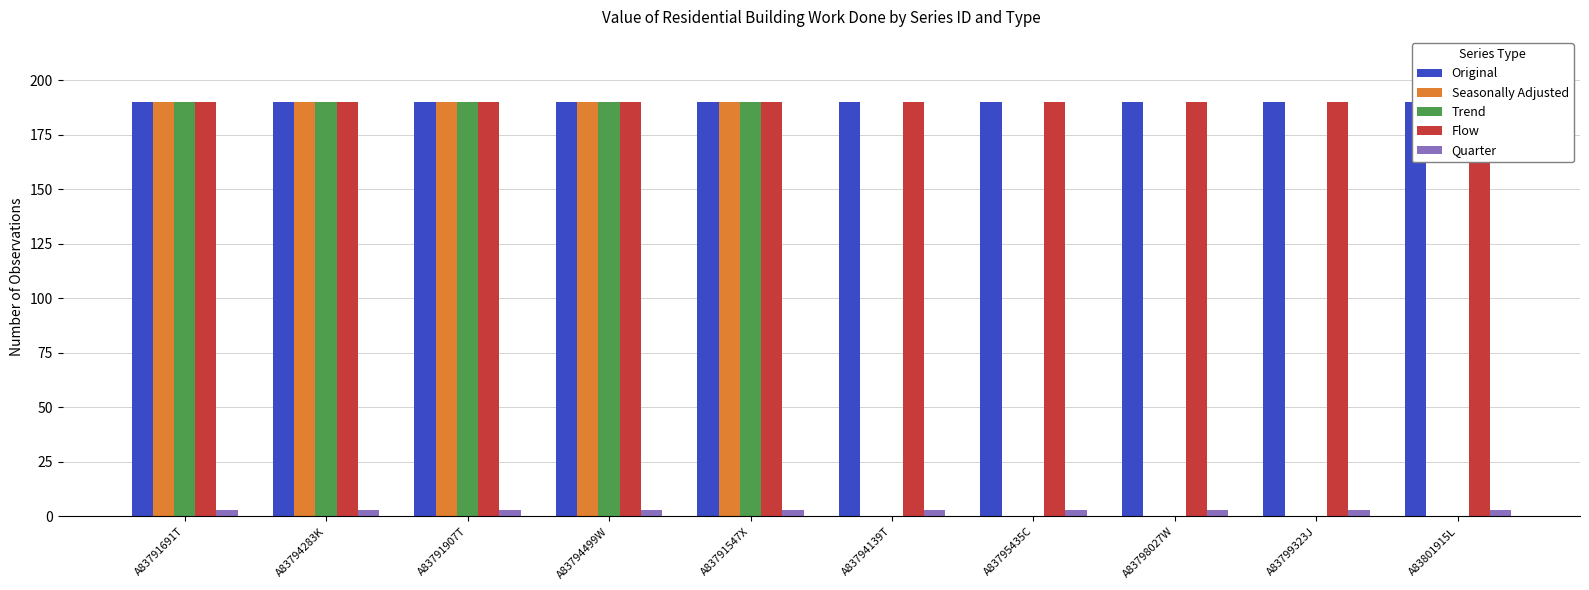

What is the label of the 2nd bar from the right?

A83799323J